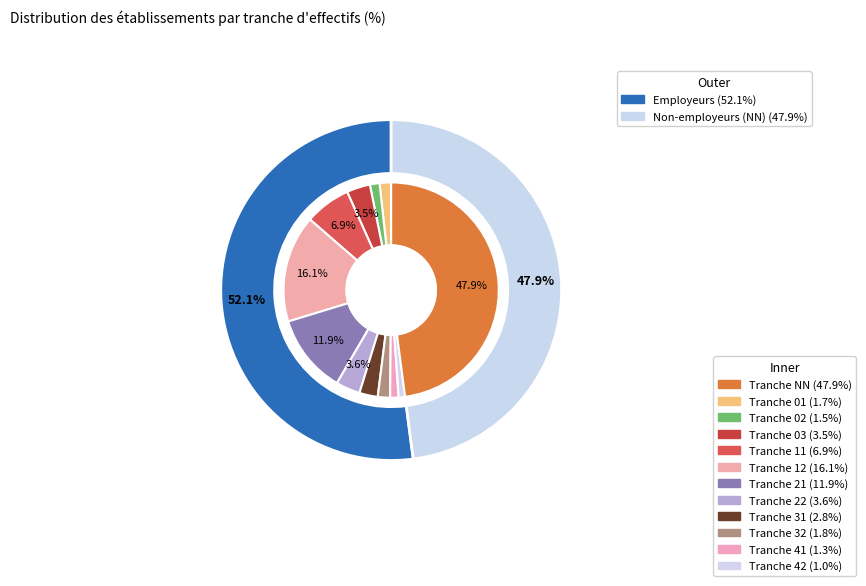

Does 03 account for over 50% of the chart?

No